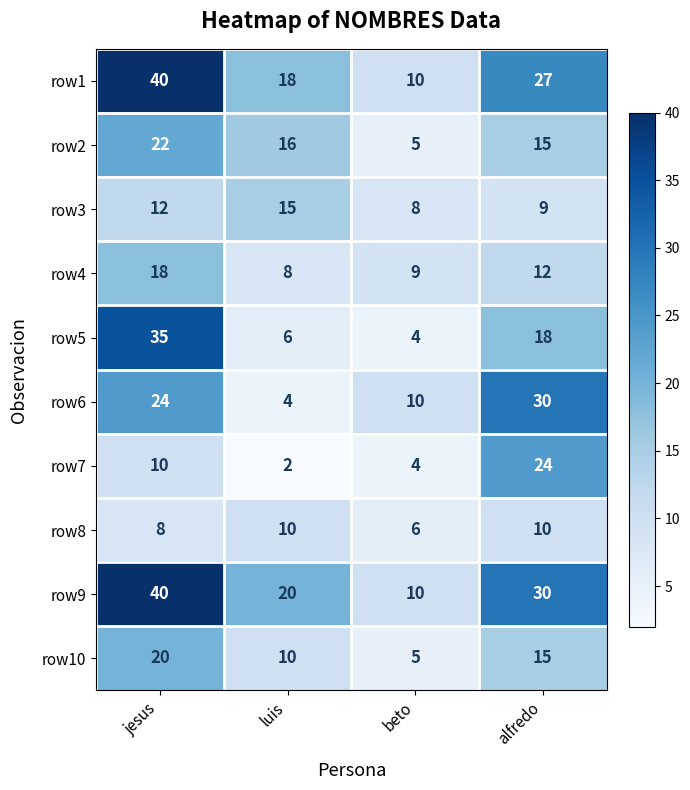

Which series has the widest spread of values?

row5